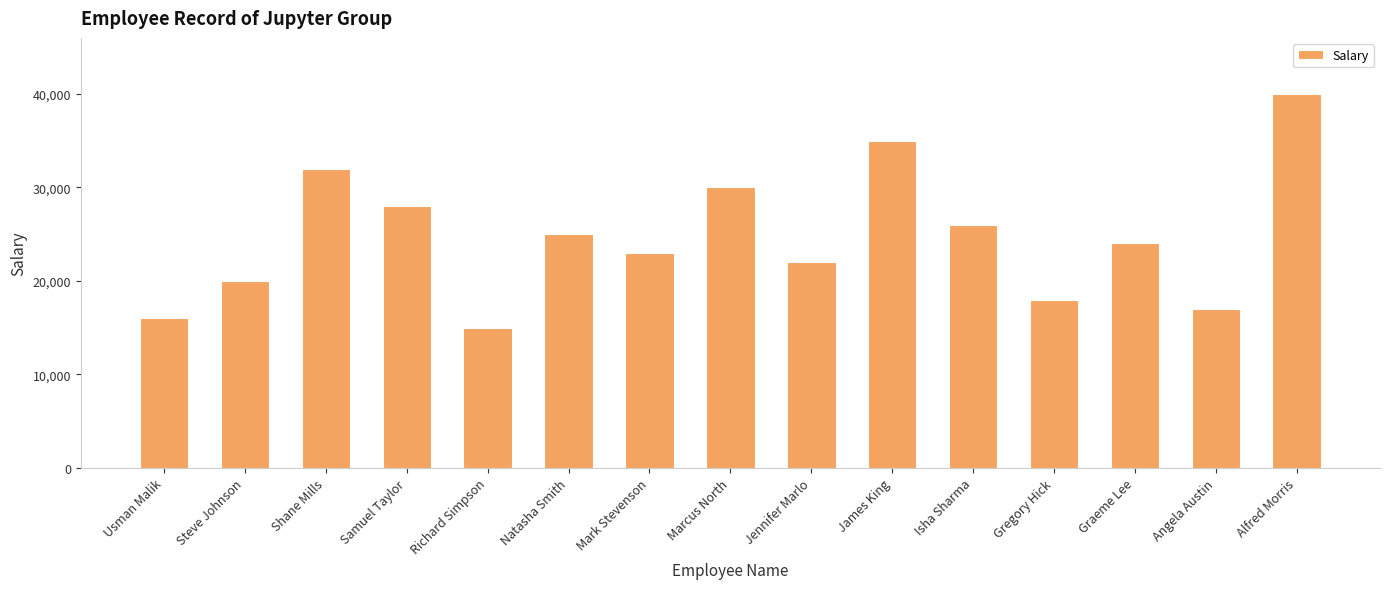

Approximately how many times larger is the value at Shane Mills compared to Samuel Taylor?

1.1